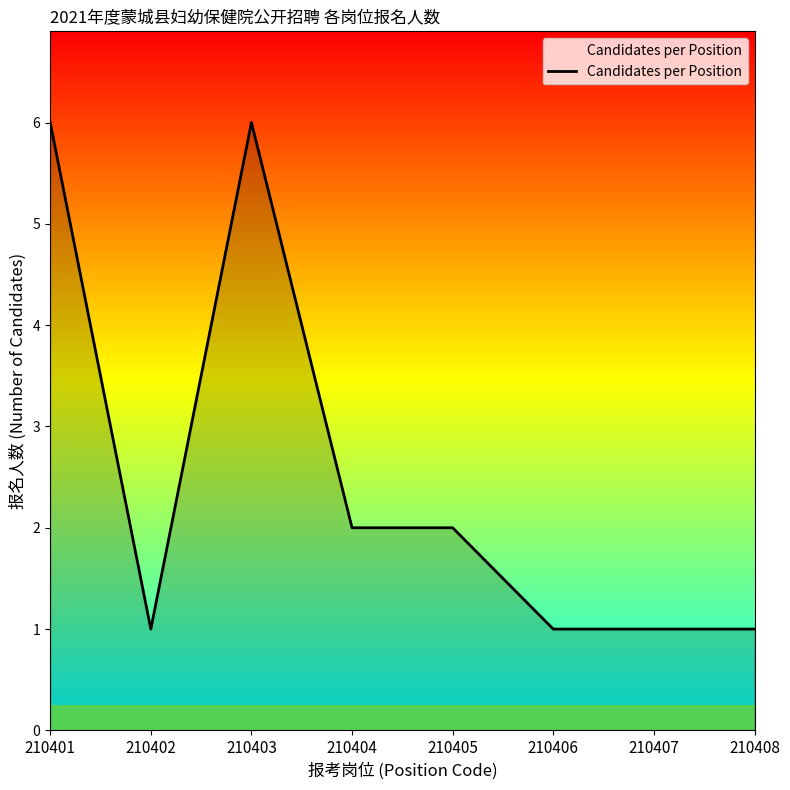

What is the approximate value at 210405?

2